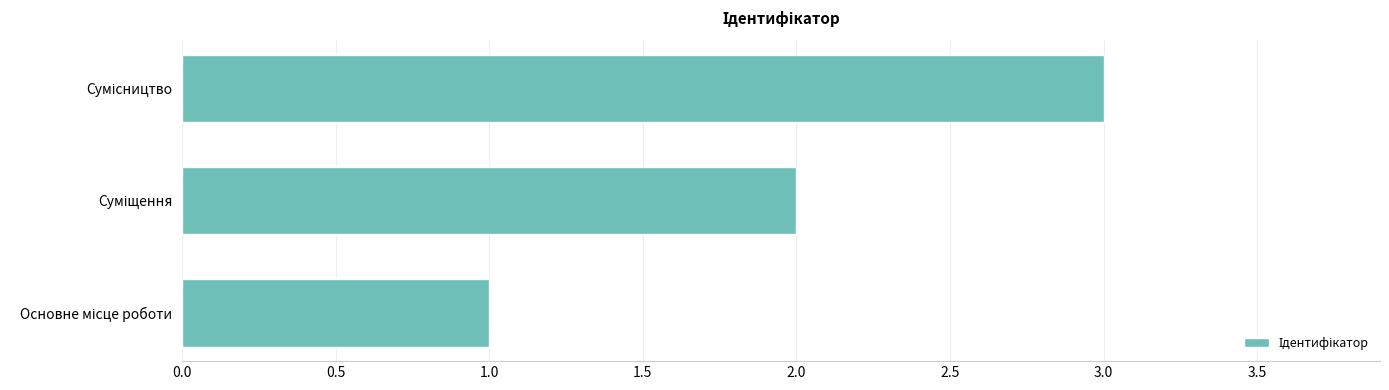

How many data points are less than 2?

1